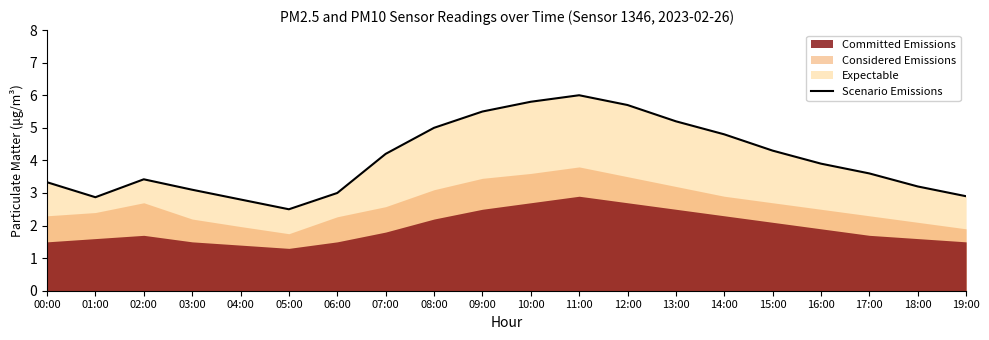

How many data points does each series have?

20